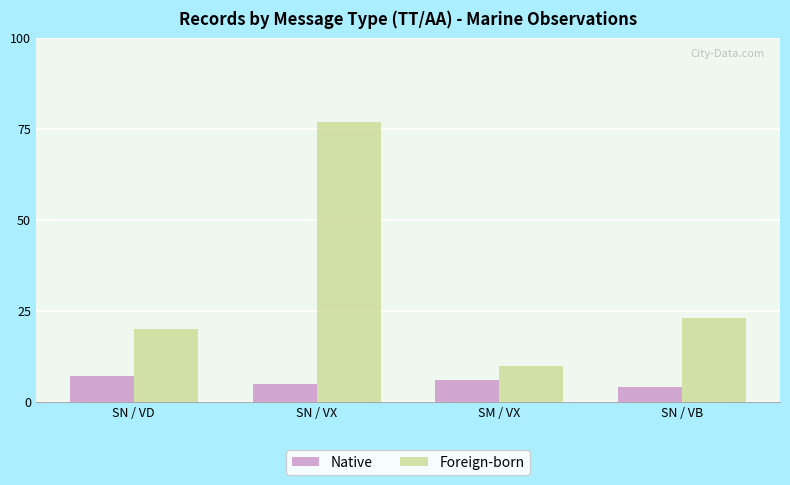

What is the value of the Native bar at the 4th from the left?

4